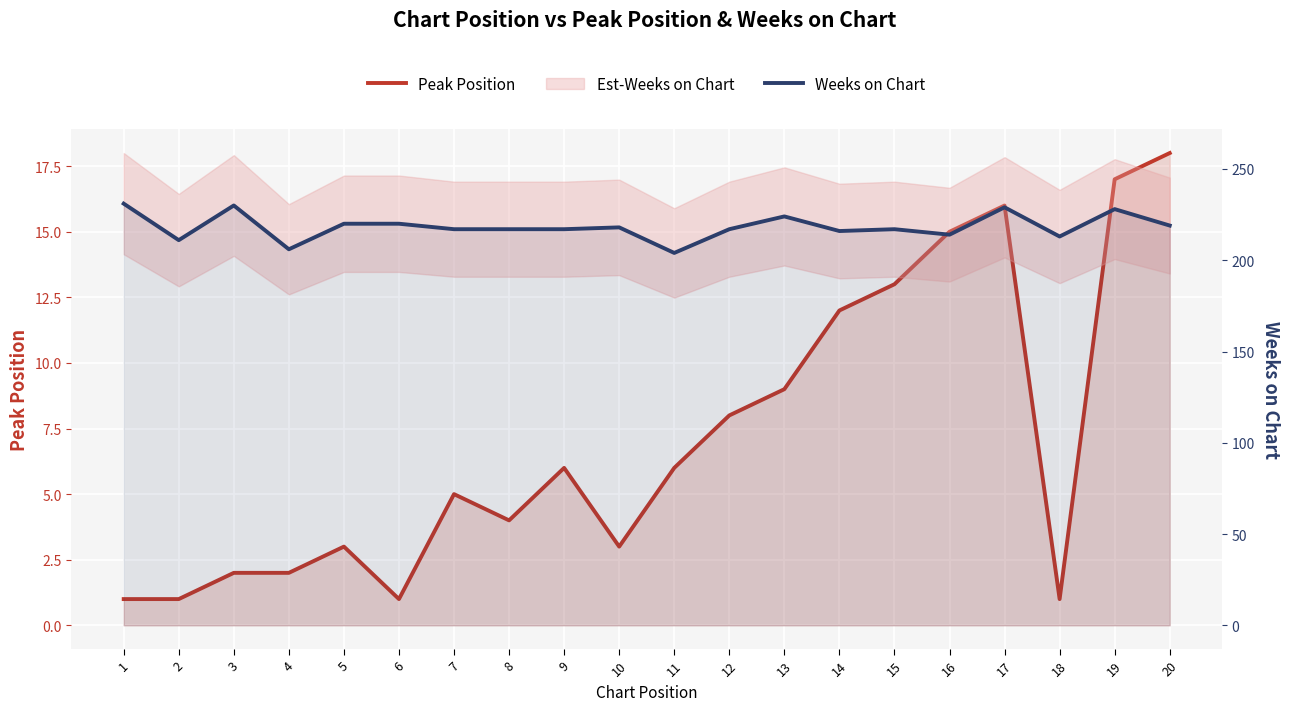

Count the number of categories in the chart.

20